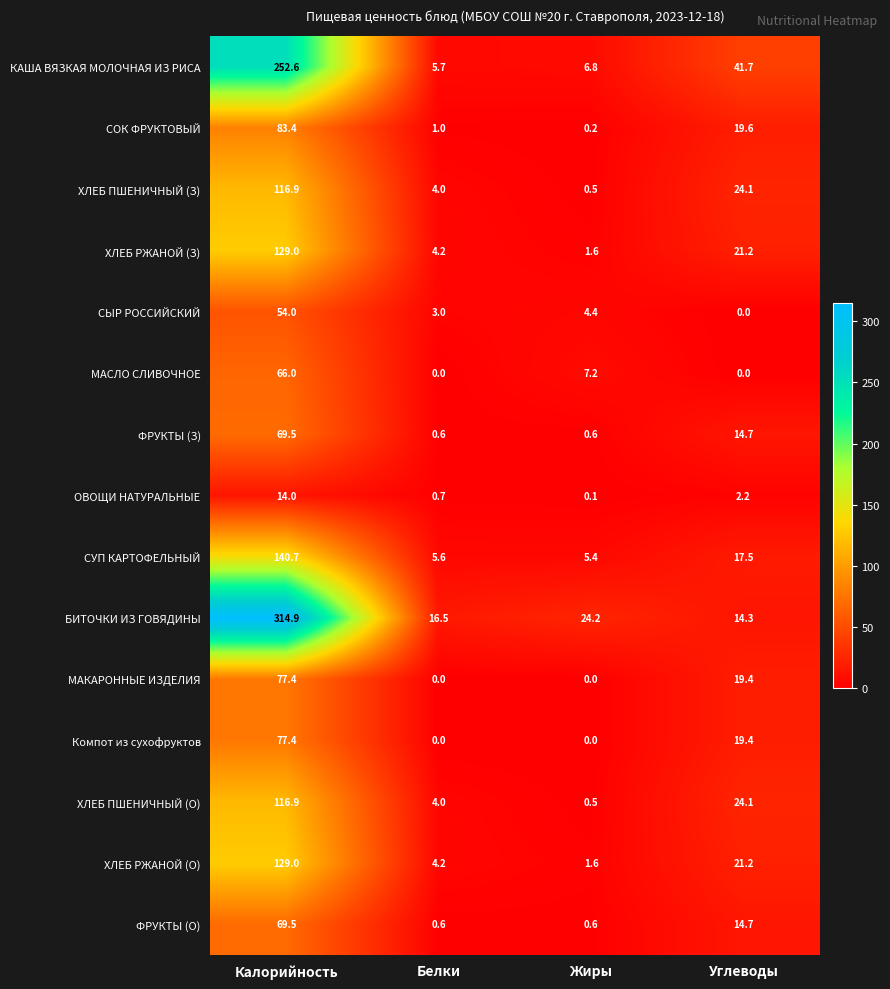

At which category is the sum across all series the highest?

Калорийность